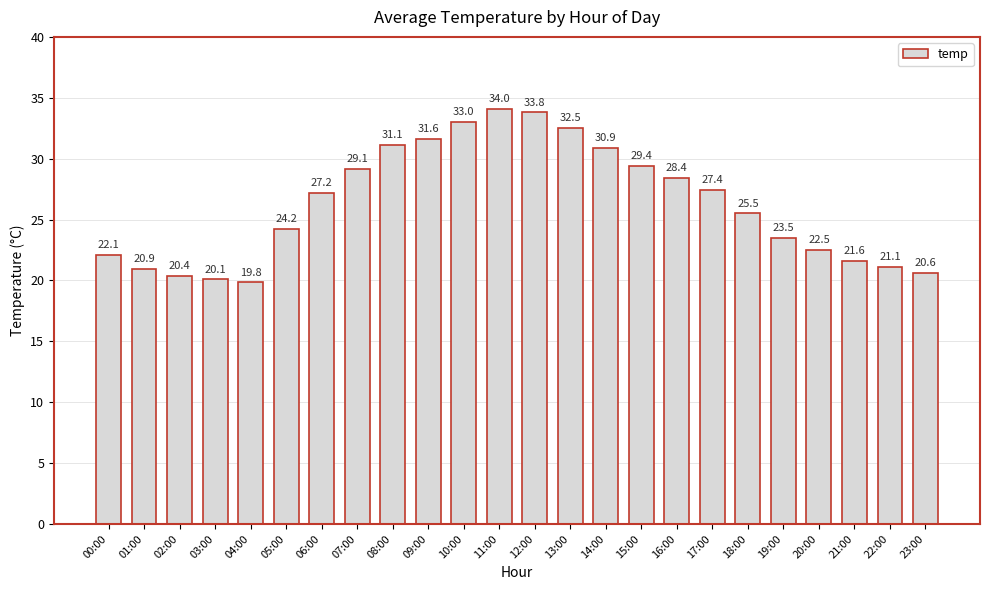

At which label is the value closest to 26?

18:00